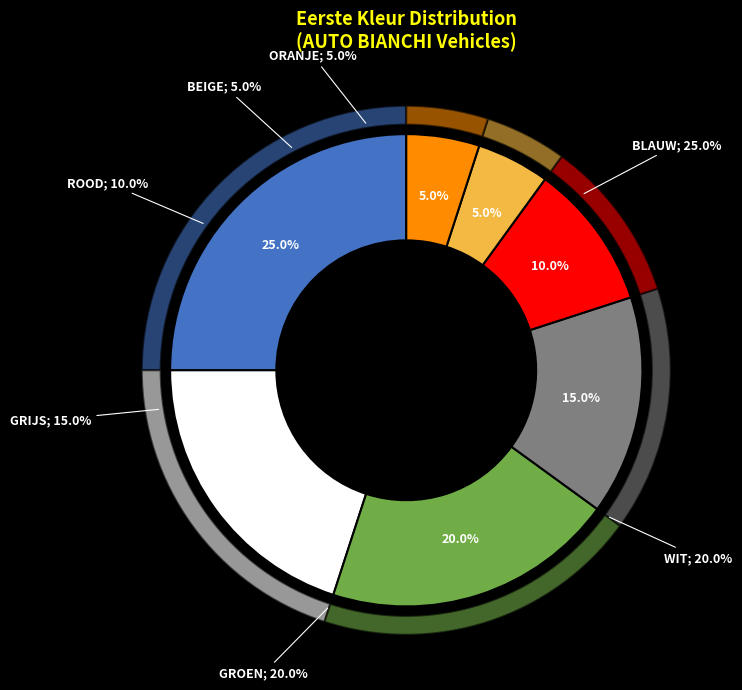

The BEIGE slice represents 5% of the pie. True or false?

True